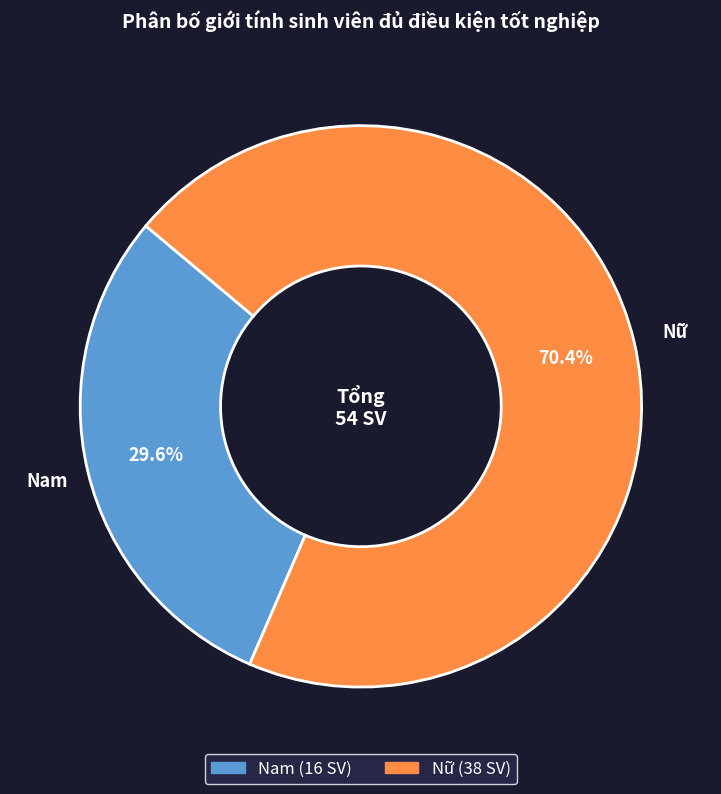

How many segments does this pie chart have?

2